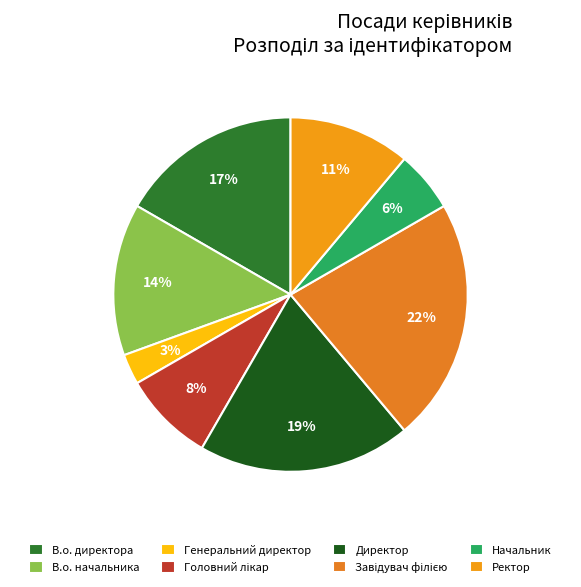

Is it true that Генеральний директор is 3% of the pie?

True